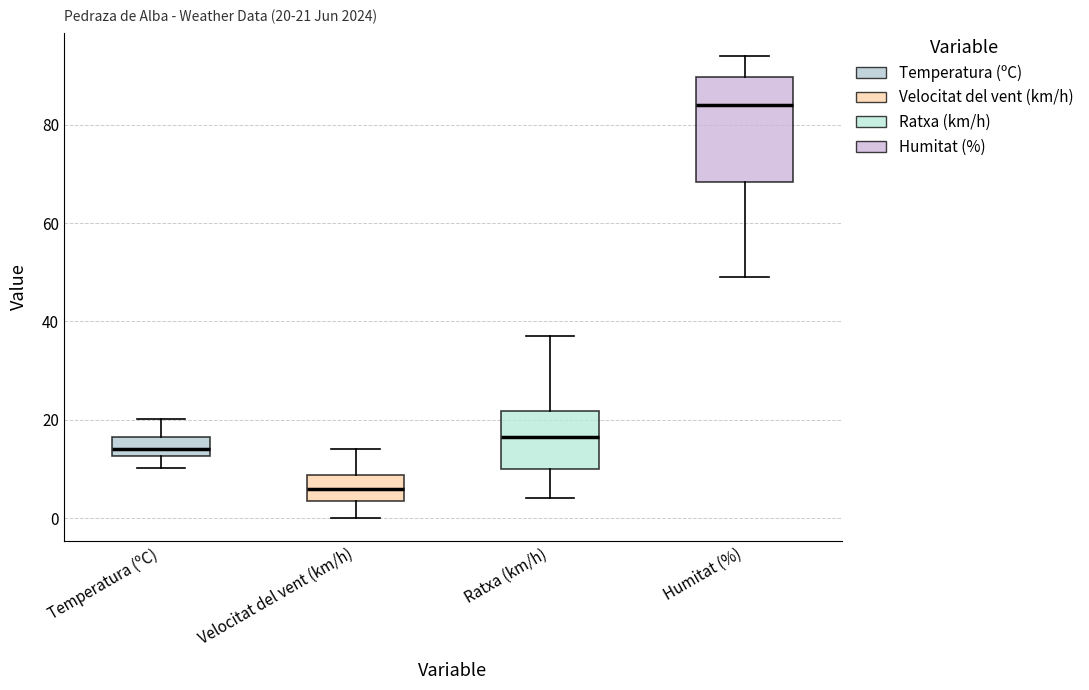

Which box is the tallest, from its lower edge to its upper edge?

Humitat (%)